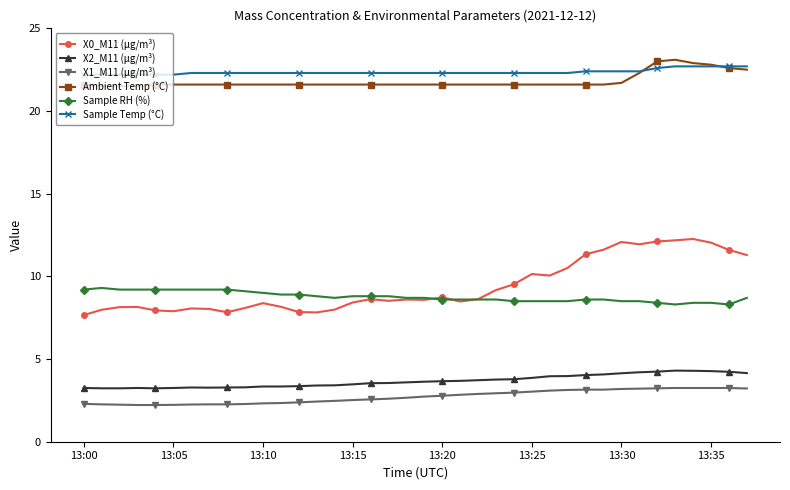

How many lines are shown in the chart?

6